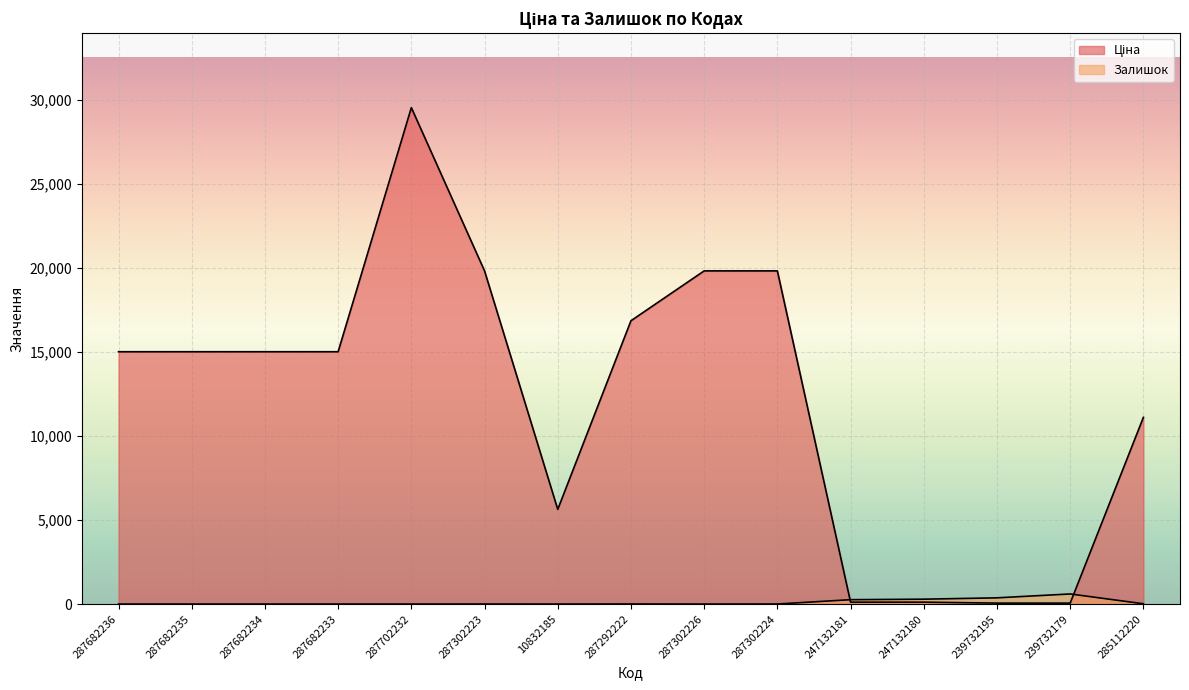

How many interior local peaks does the Залишок series have?

3